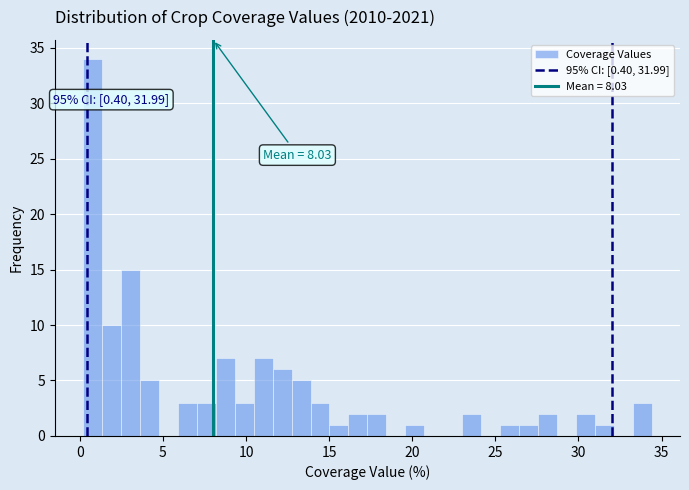

Around what value on the x-axis is the tallest bar? Give the approximate position of its centre, as read against the axis.

1.0